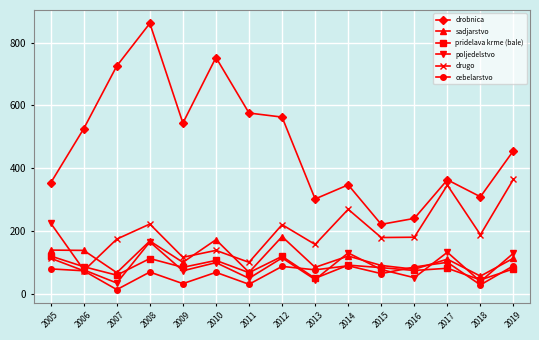

How many data points does each series have?

15